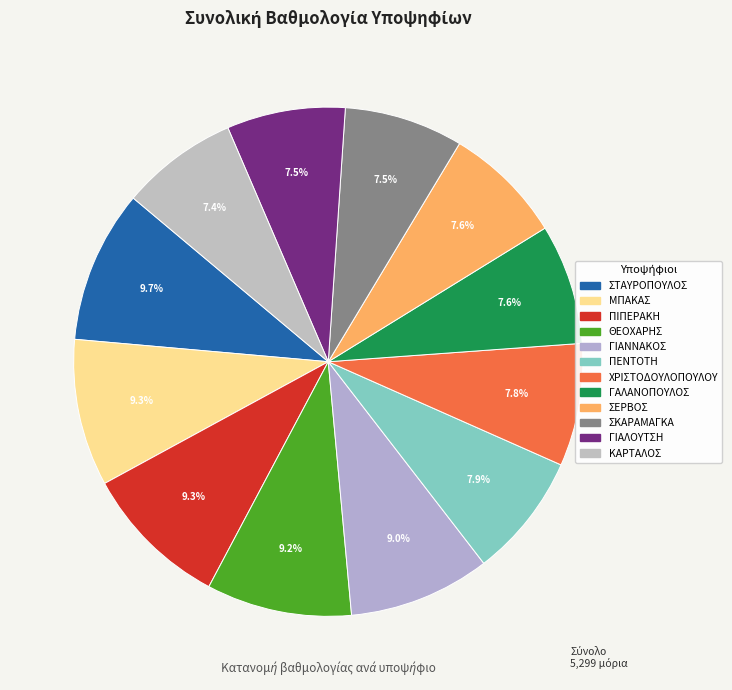

How many slices are in this pie chart?

12